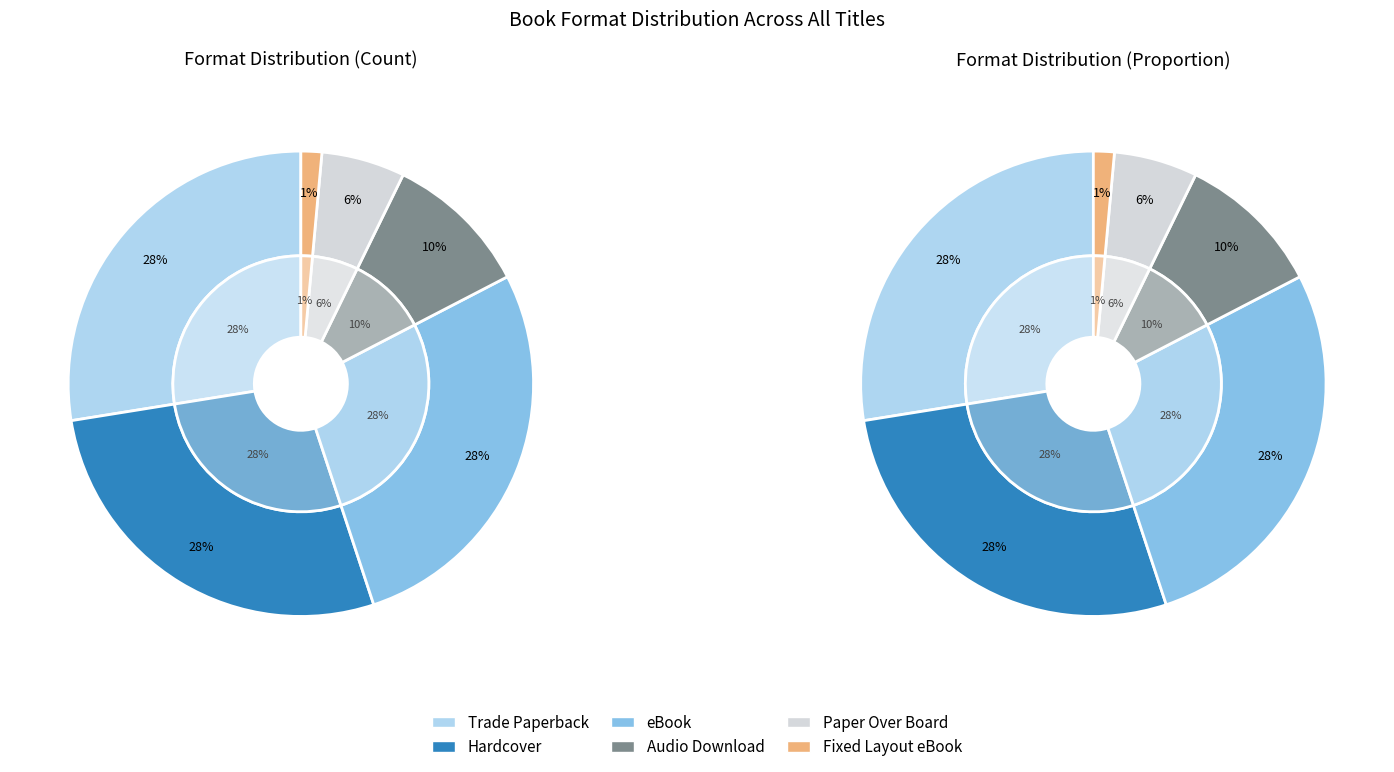

How many slices are in this pie chart?

6